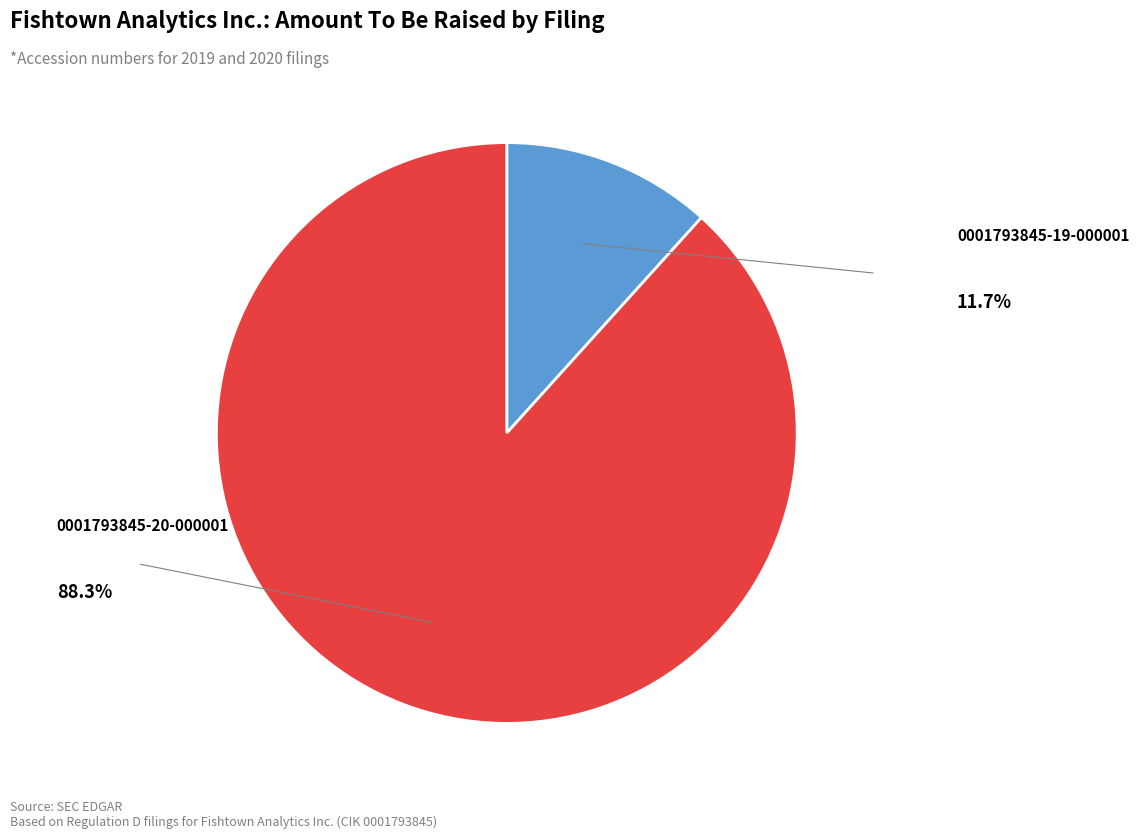

Is there a majority slice in this chart?

Yes